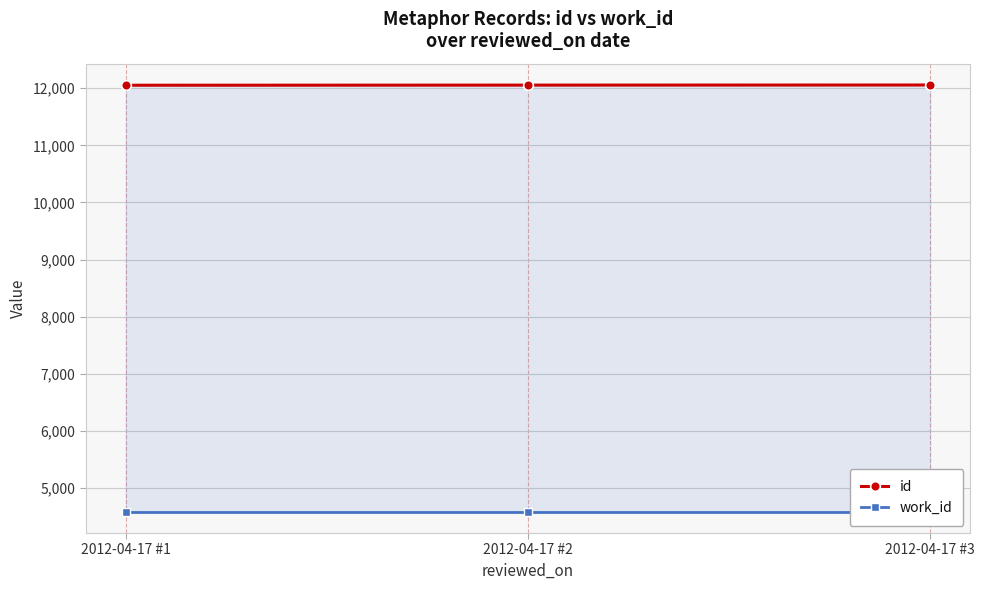

Between 2012-04-17 #2 and 2012-04-17 #3, which series saw the biggest shift?

id